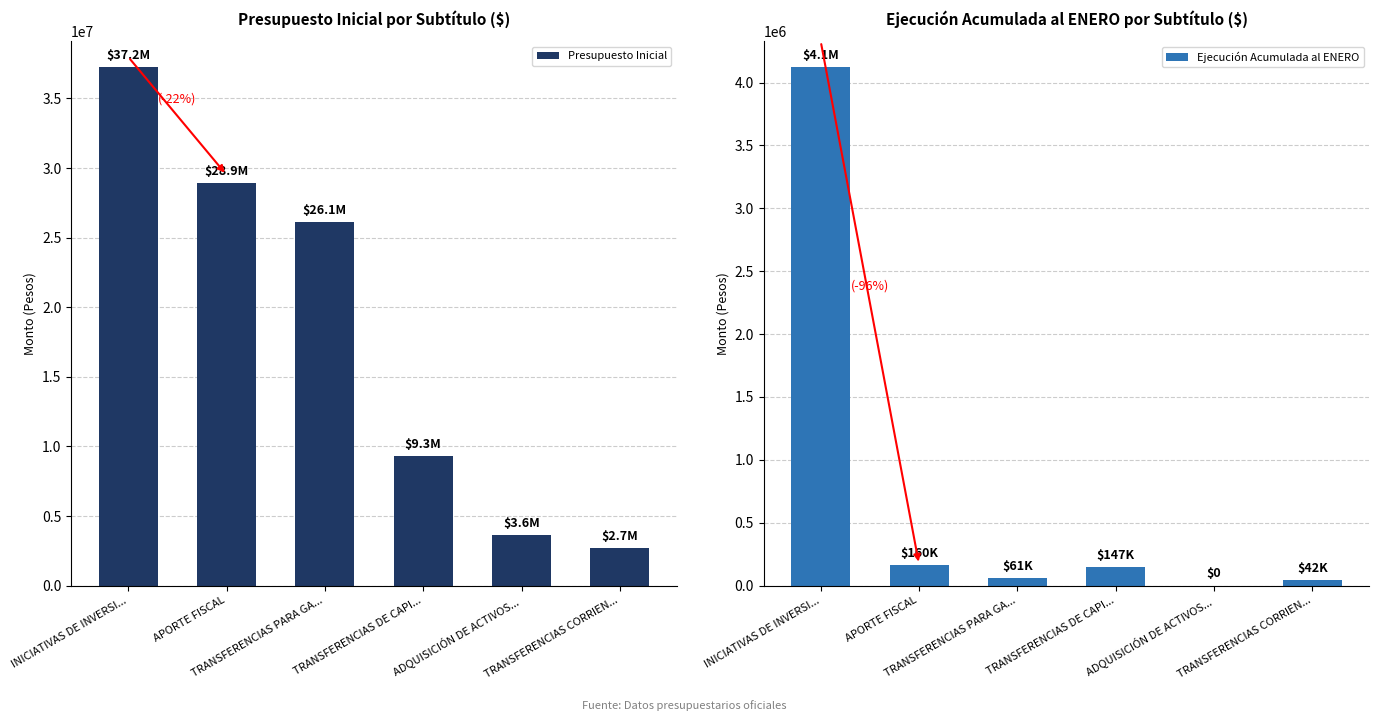

What is the highest value of the Ejecución Acumulada al ENERO series?

4121799